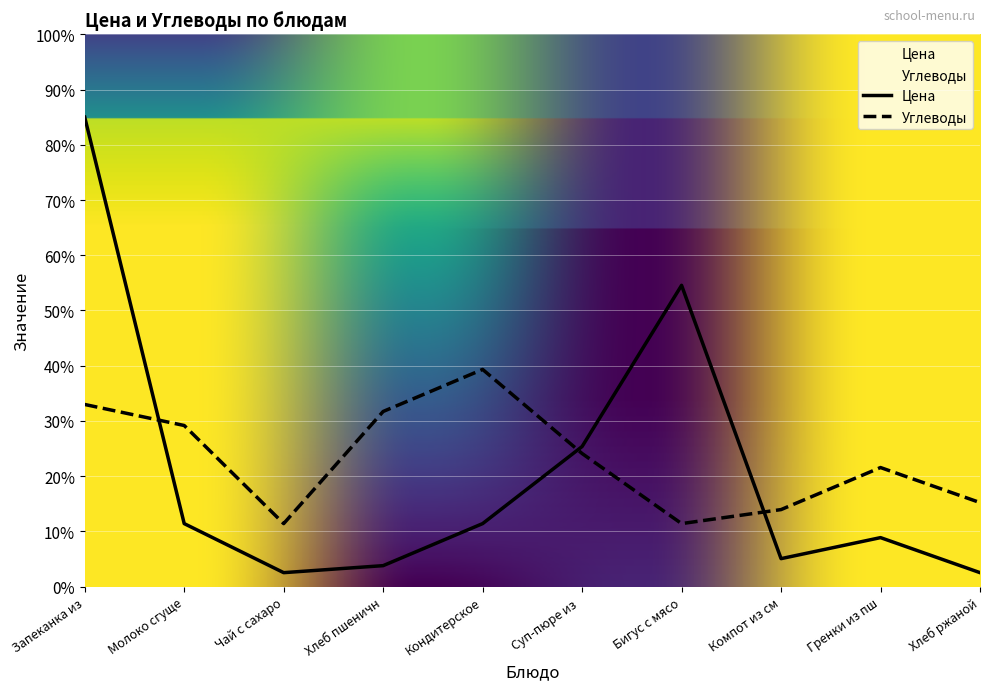

The value of Цена at Компот из см is 5.1. True or false?

True